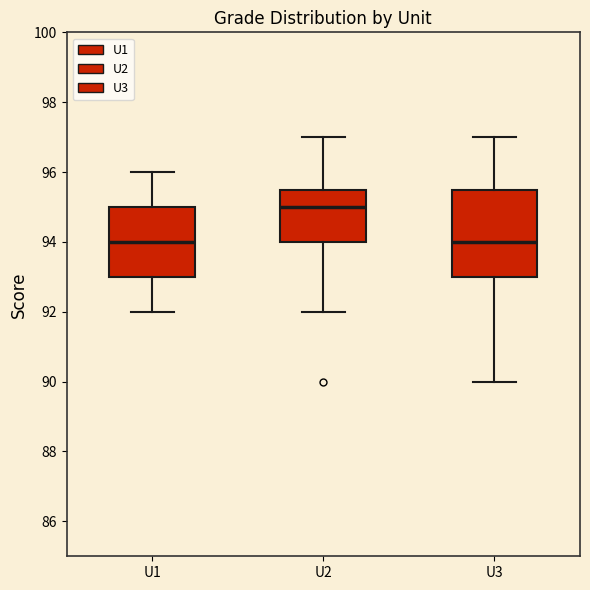

Reading left to right, transcribe this box plot: for each box, give where its median line is, the range the box spans, and where its two whiskers end, as read against the y-axis. The values are not printed on the chart, so give them approximately, as read against the axis.

U1: median 94.0, box 93.0 to 95.0, whiskers 92.0 to 96.0
U2: median 95.0, box 94.0 to 95.6, whiskers 92.0 to 97.0
U3: median 94.0, box 93.0 to 95.6, whiskers 90.0 to 97.0